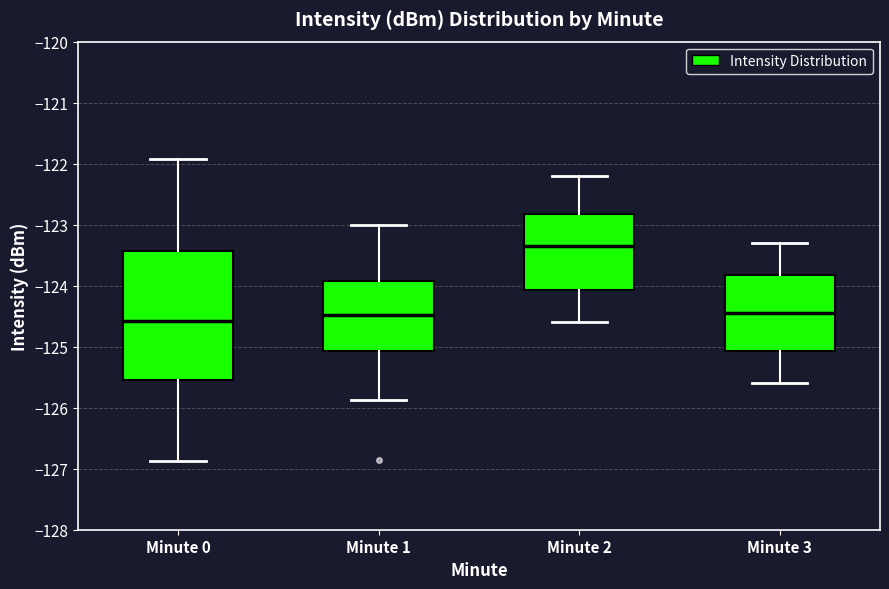

Reading left to right, transcribe this box plot: for each box, give where its median line is, the range the box spans, and where its two whiskers end, as read against the y-axis. The values are not printed on the chart, so give them approximately, as read against the axis.

Minute 0: median -124.6, box -125.5 to -123.4, whiskers -126.9 to -121.9
Minute 1: median -124.5, box -125.1 to -123.9, whiskers -125.9 to -123.0
Minute 2: median -123.3, box -124.1 to -122.8, whiskers -124.6 to -122.2
Minute 3: median -124.4, box -125.1 to -123.8, whiskers -125.6 to -123.3